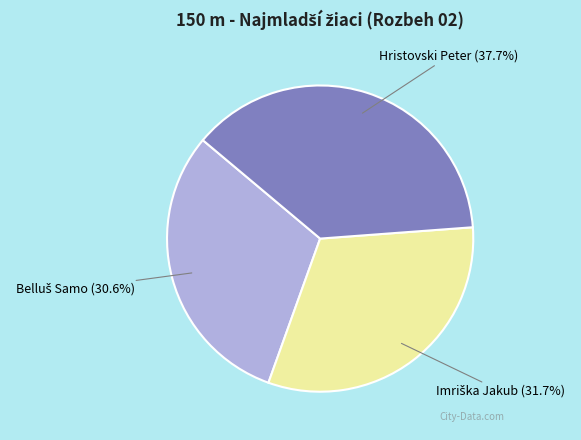

To the nearest percent, what is the average slice percentage?

33%